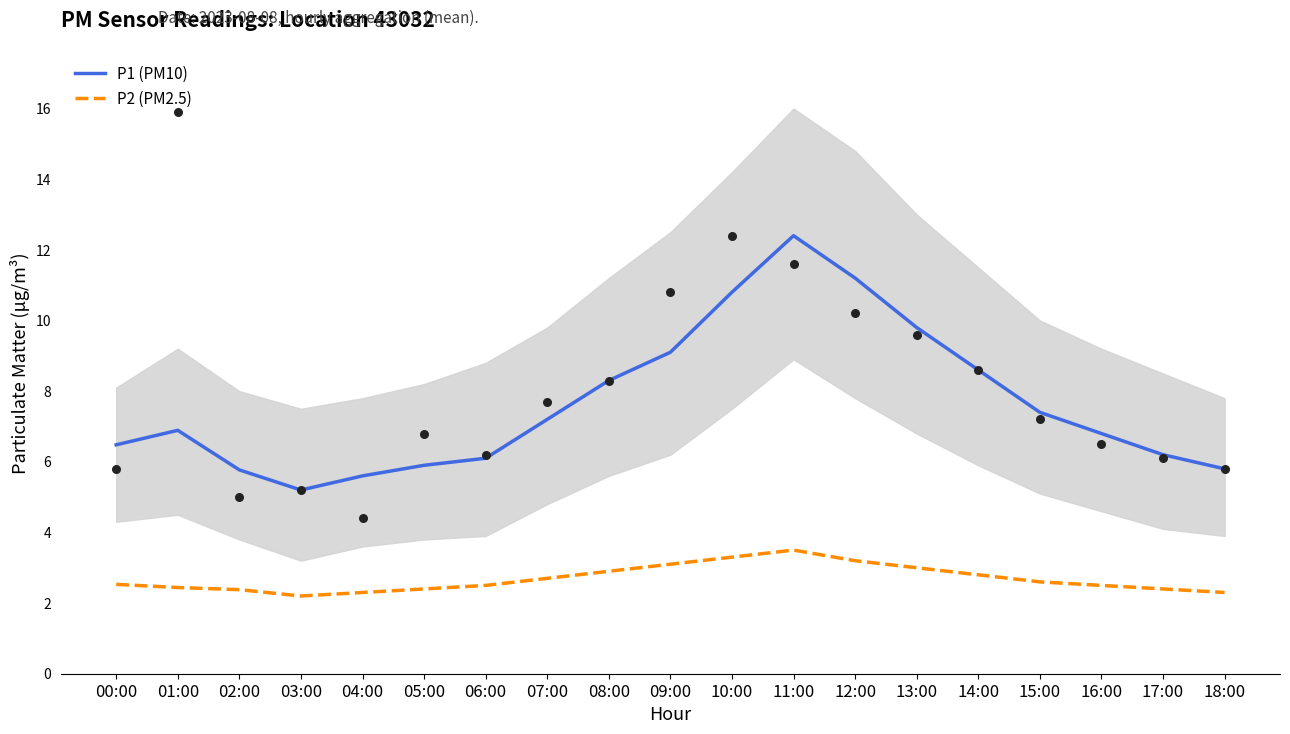

What is the total value across all series at 13:00?

12.8